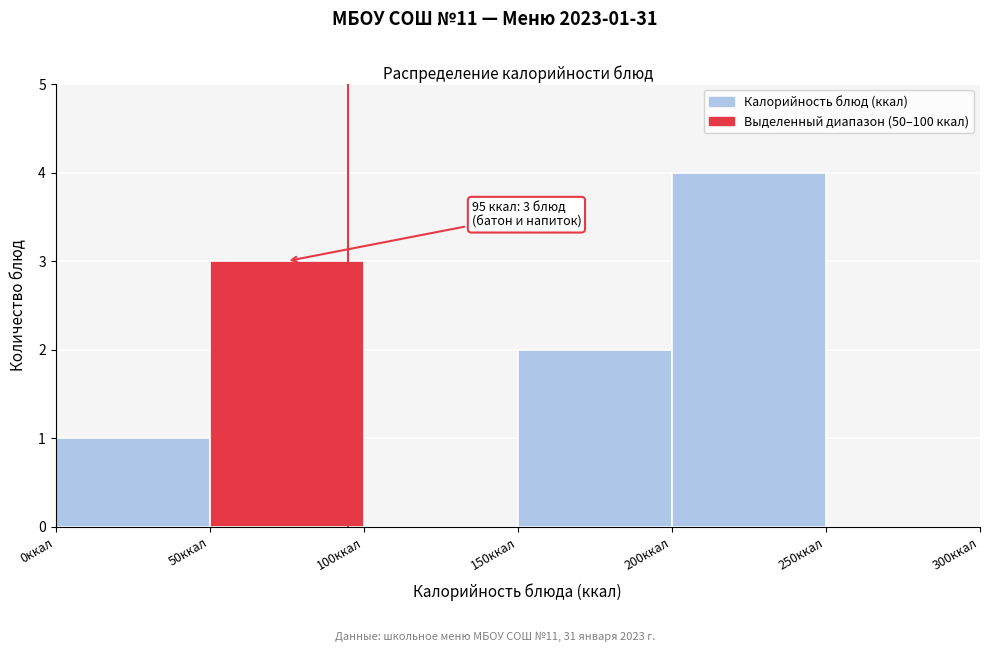

Which range on the x-axis has the tallest bar?

200 to 250